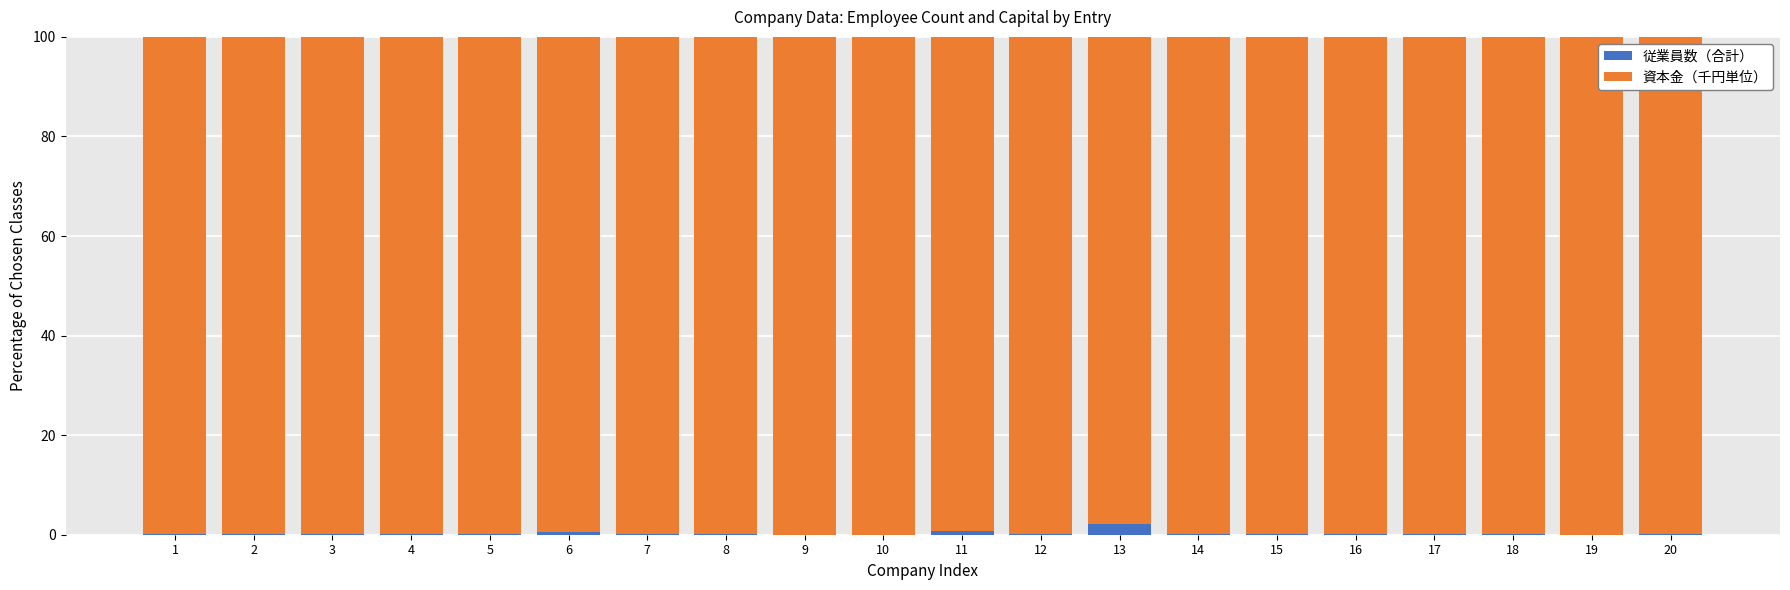

The 従業員数（合計） series shows 0.0 at 19. True or false?

True